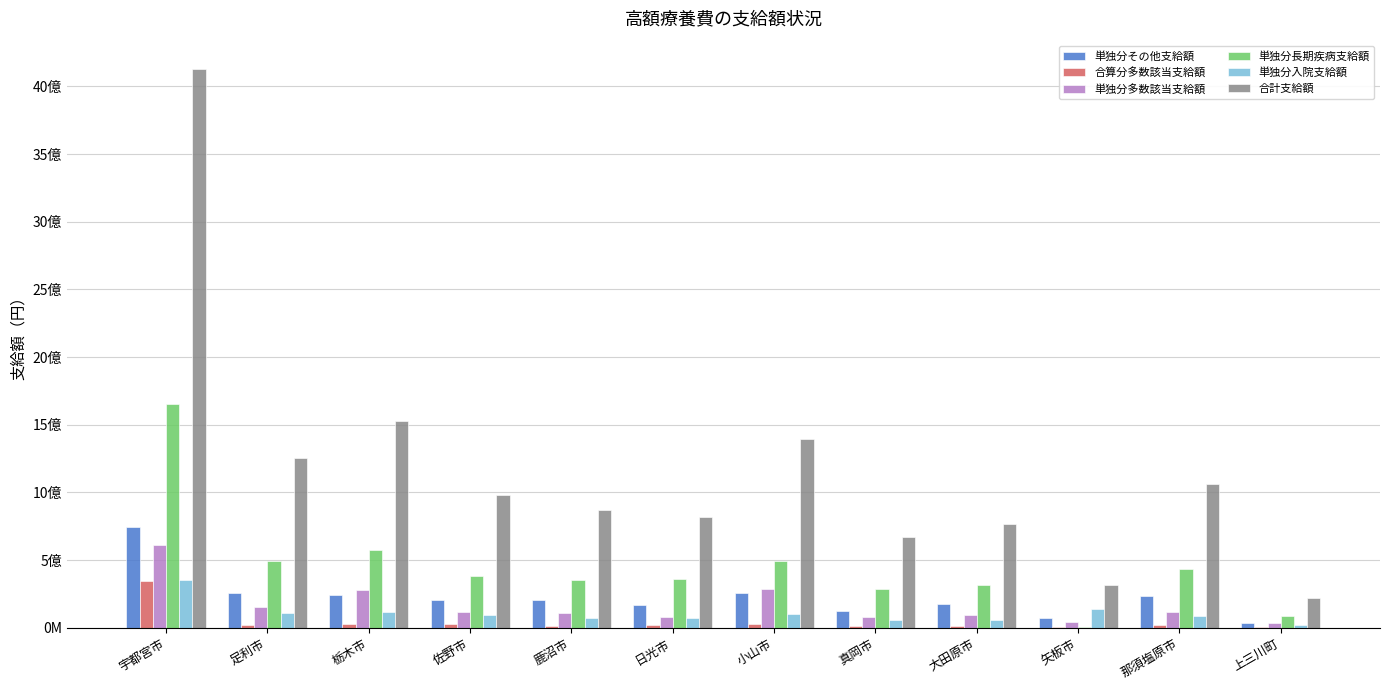

Between 宇都宮市 and 矢板市, which is larger?

宇都宮市